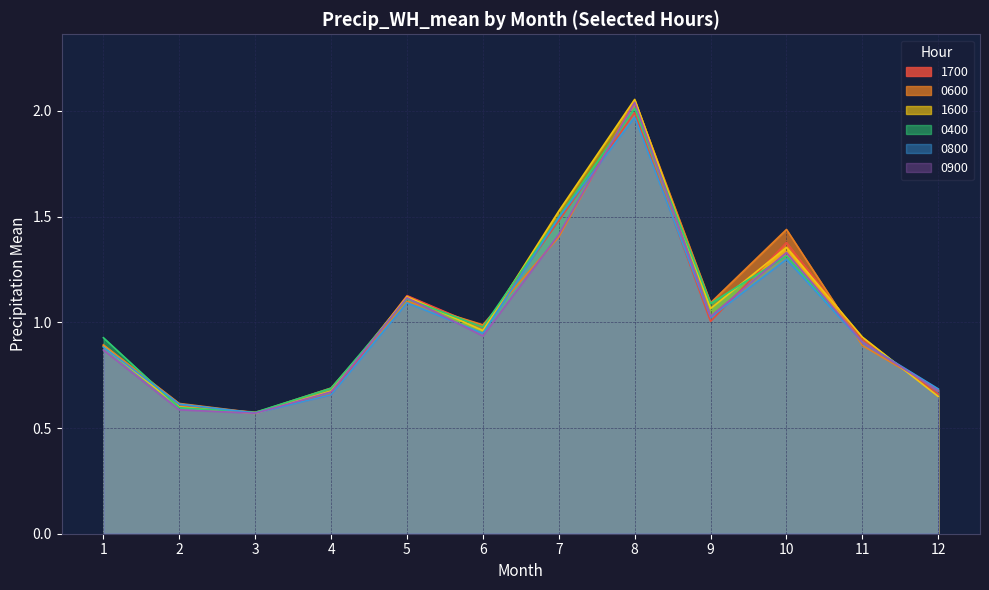

Between 1 and 12, which series saw the biggest shift?

0400